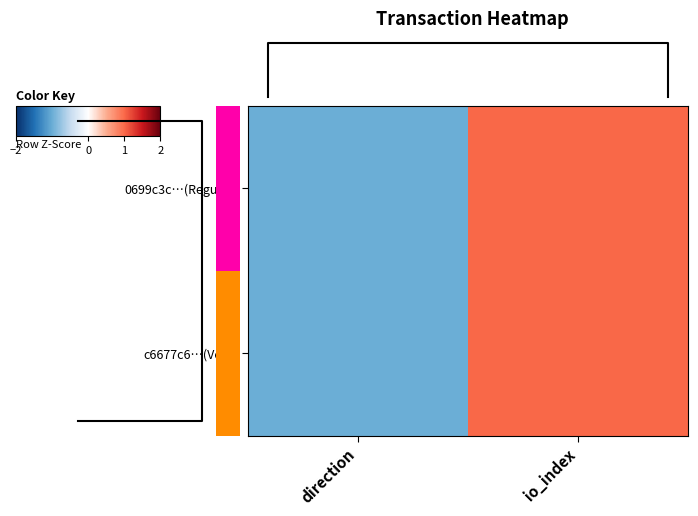

True or false: 0699c3c…(Regular) has a value of -1 at direction.

False